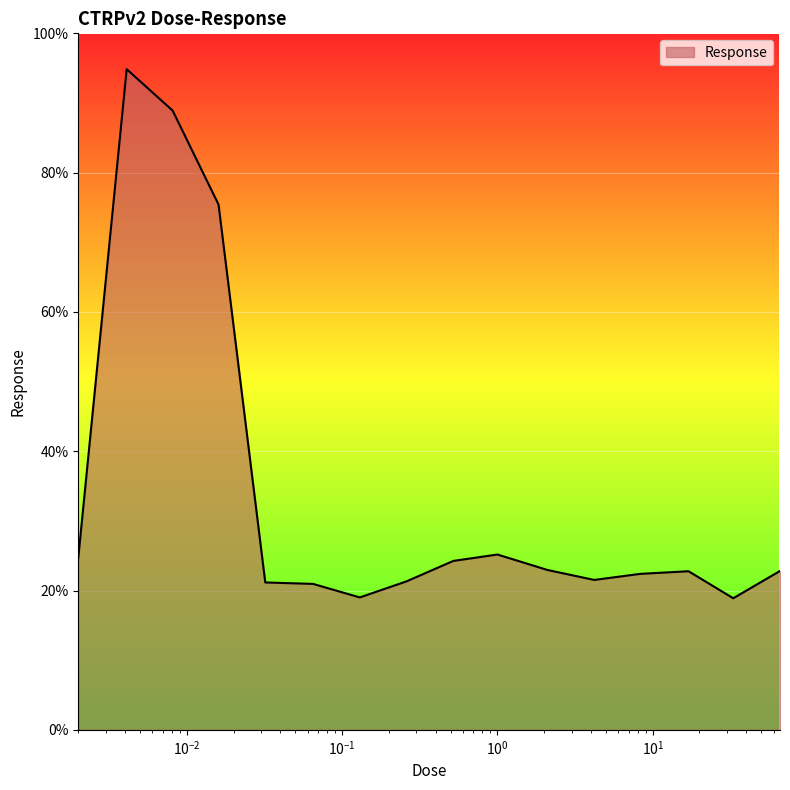

What is the difference between the maximum and minimum values?

76.0